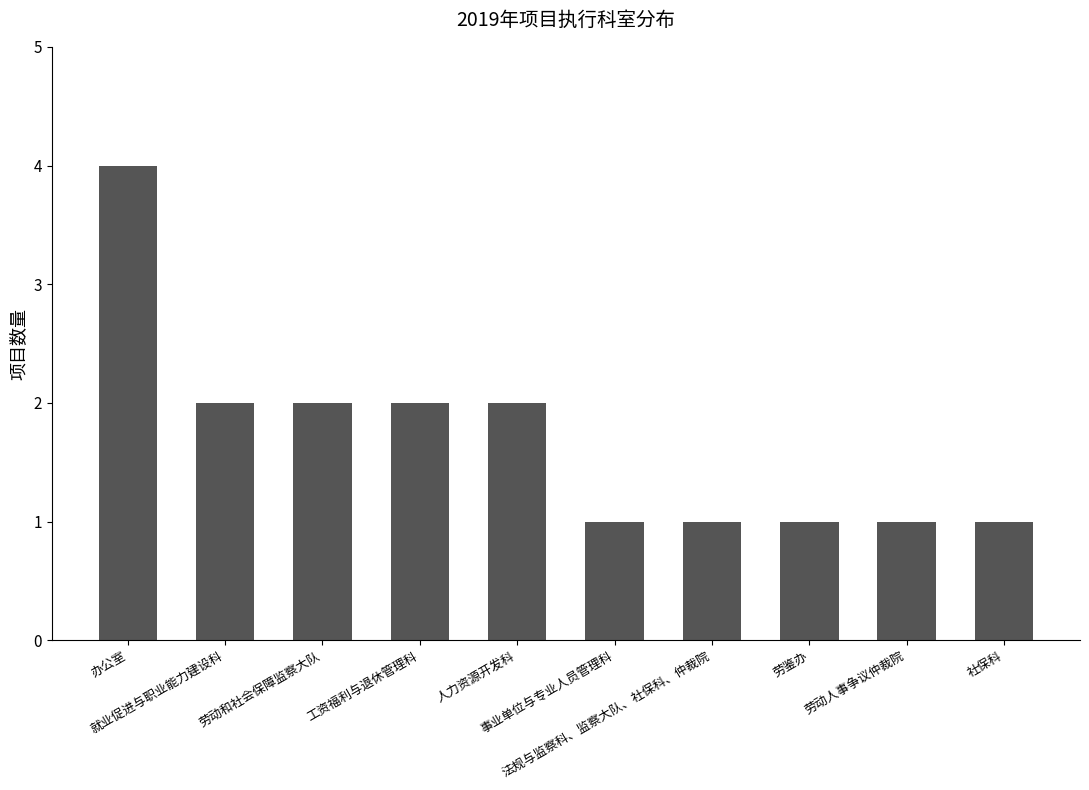

What is the maximum value shown in the chart?

4